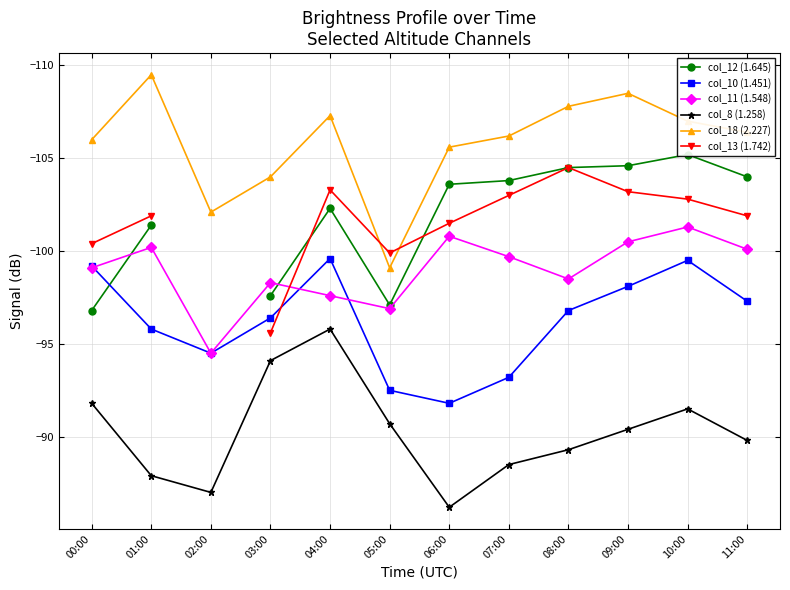

Which series ends up on top after the final intersection of col_13 (1.742) and col_18 (2.227)?

col_13 (1.742)